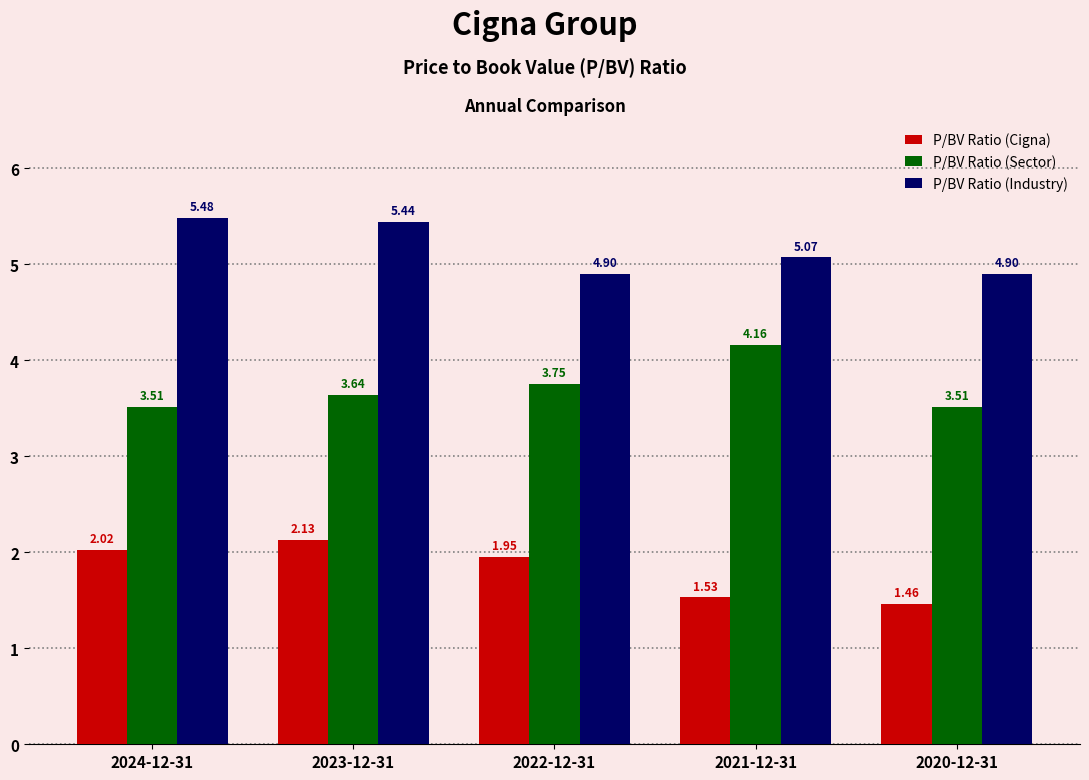

What is the difference between the maximum and minimum values in the P/BV Ratio (Industry) series?

0.6